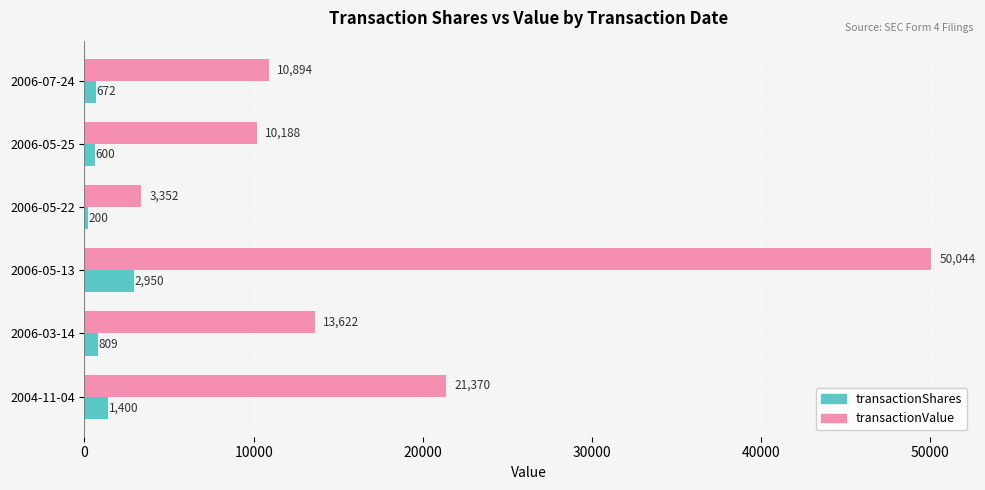

Read the transactionShares value at 2006-05-22.

200